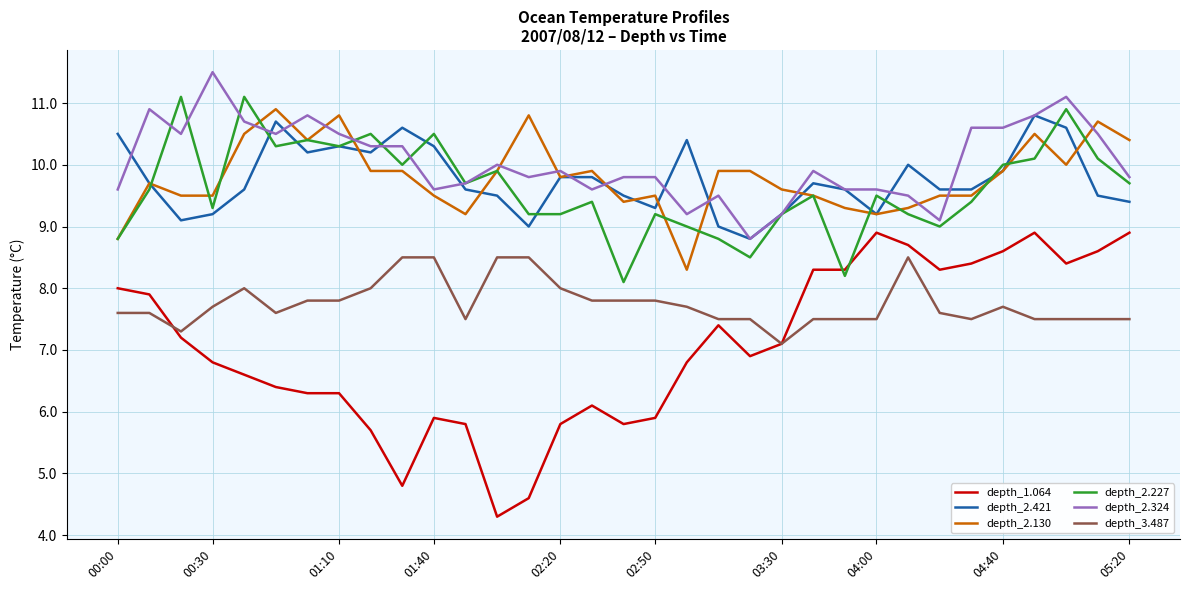

True or false: depth_3.487 and depth_2.324 intersect in this chart.

False